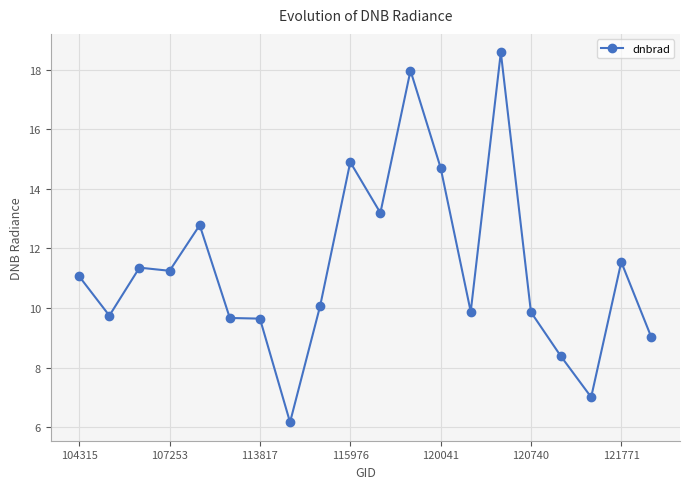

True or false: the data has more than 1 interior local peaks.

True